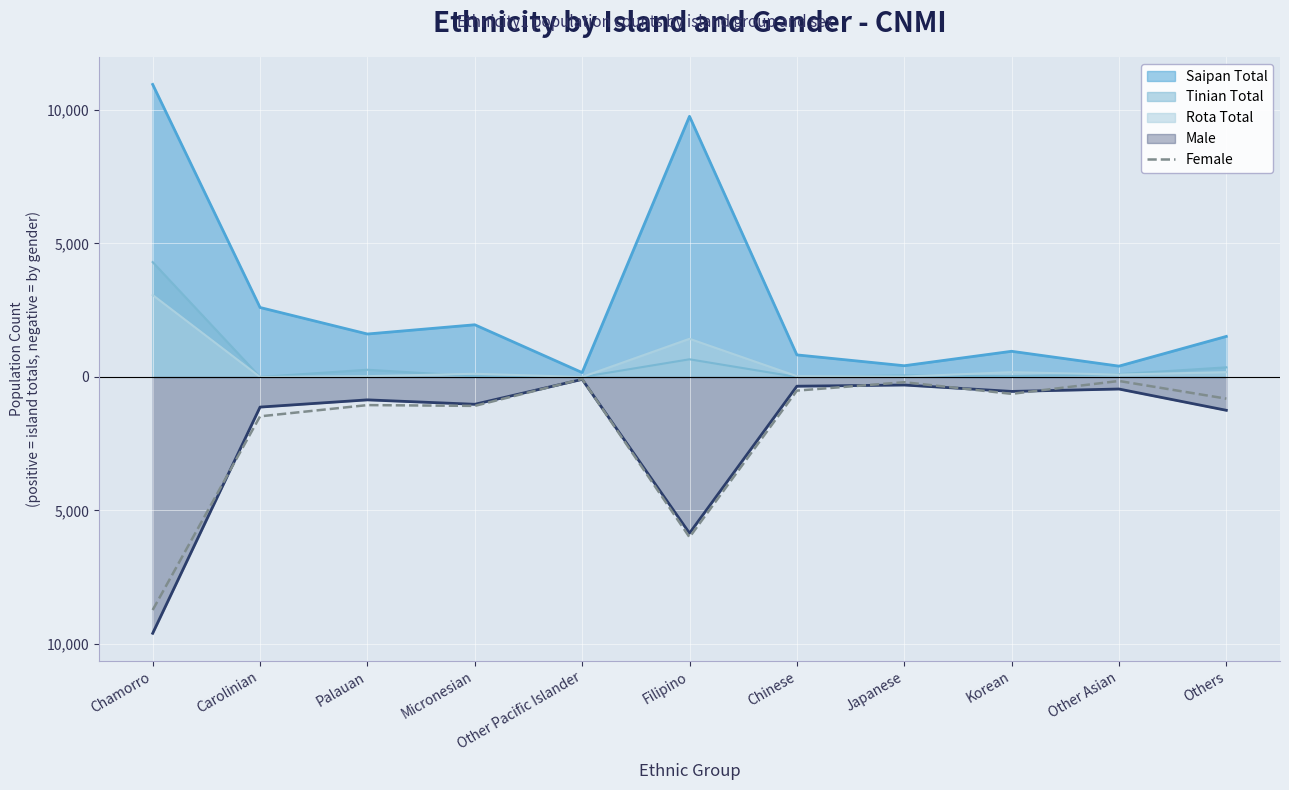

How many points are higher than both their immediate neighbors (excluding endpoints)?

4